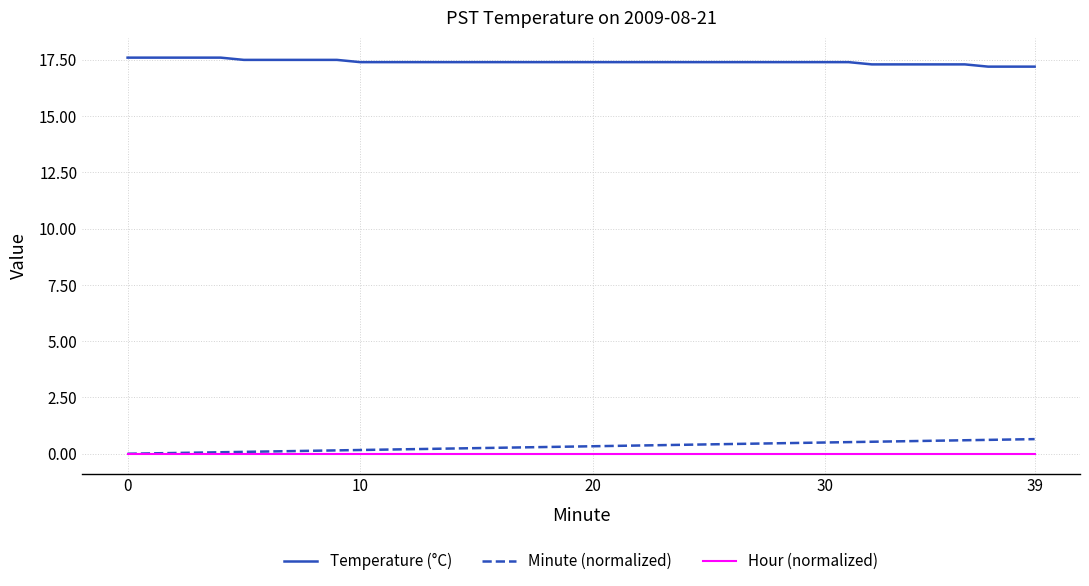

Does the chart display data point markers on the line(s)?

No